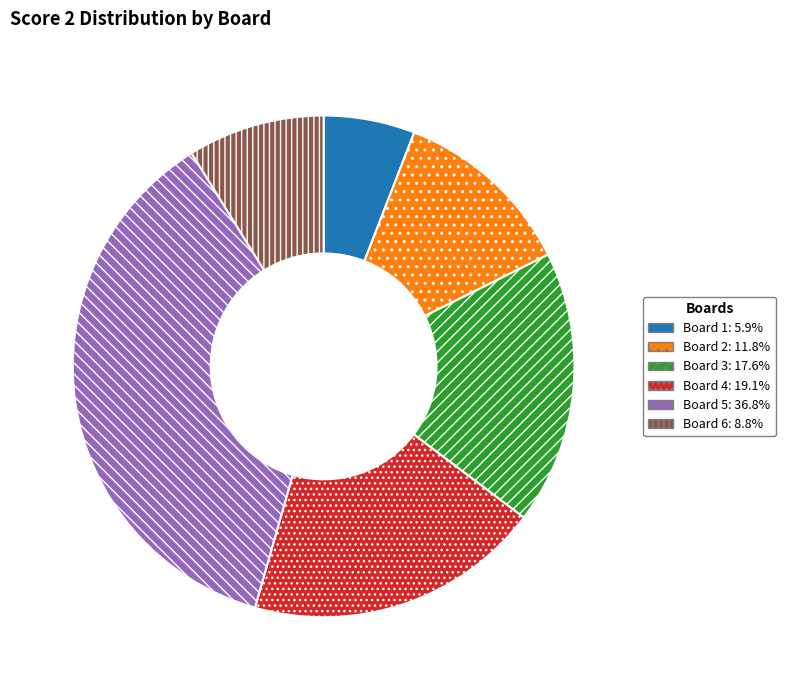

What is the smallest slice in the pie chart?

Board 1